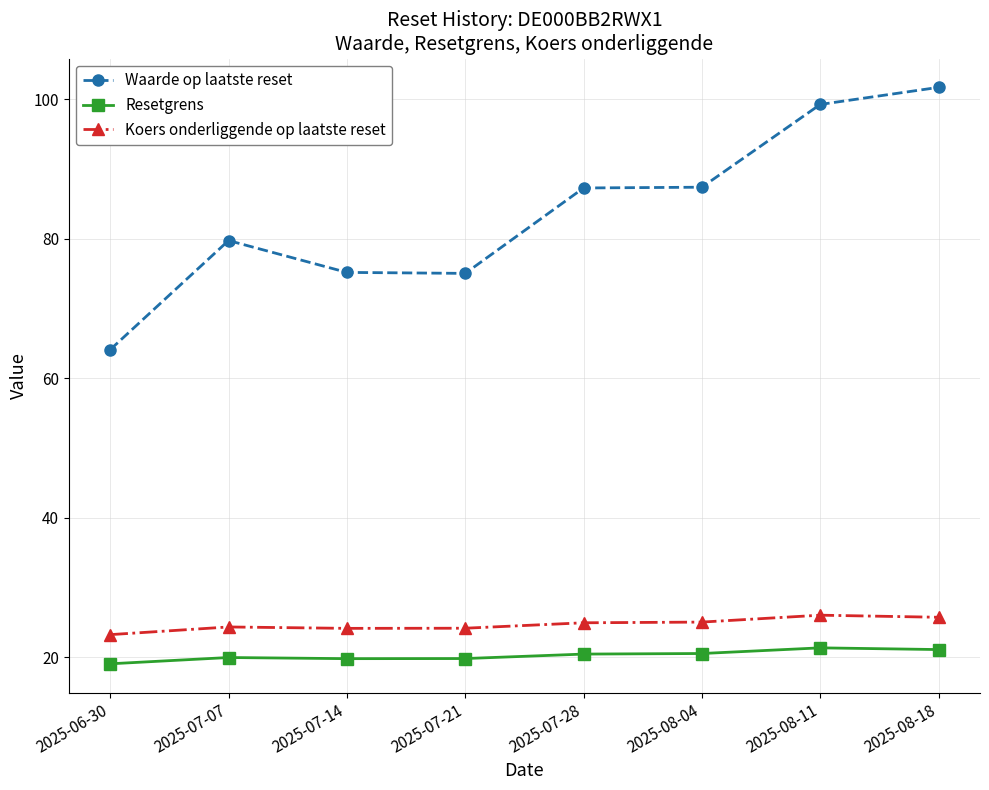

Is the value of Resetgrens at 2025-07-14 greater than the value of Waarde op laatste reset at 2025-08-11?

No